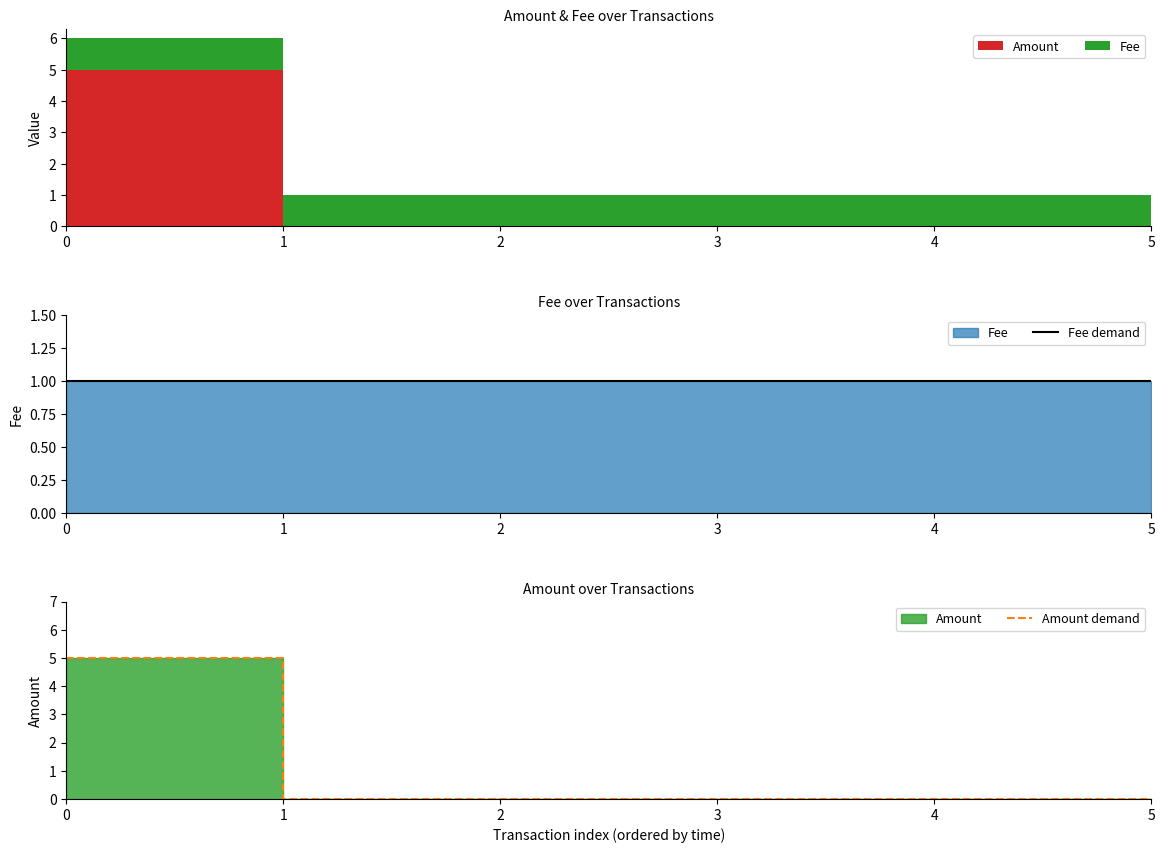

Which has a higher value, 5 or 4?

5